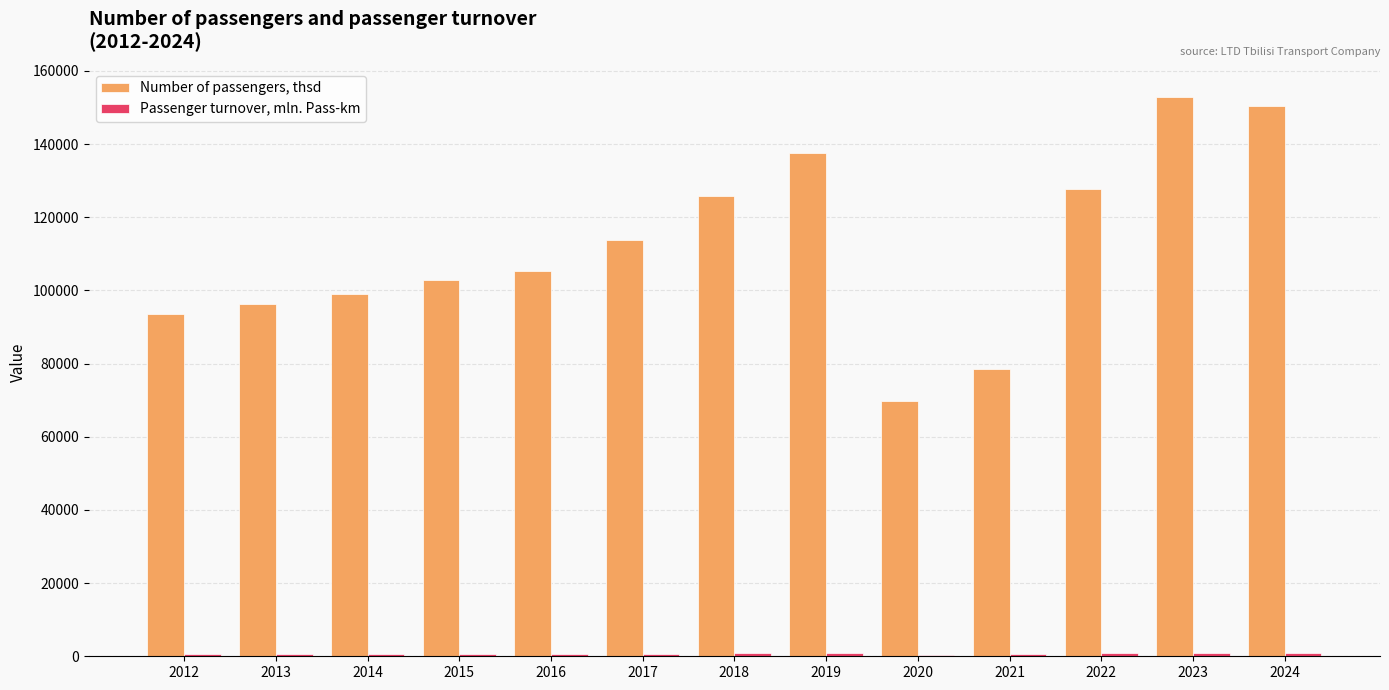

What is the highest value of the Number of passengers, thsd series?

152940.6